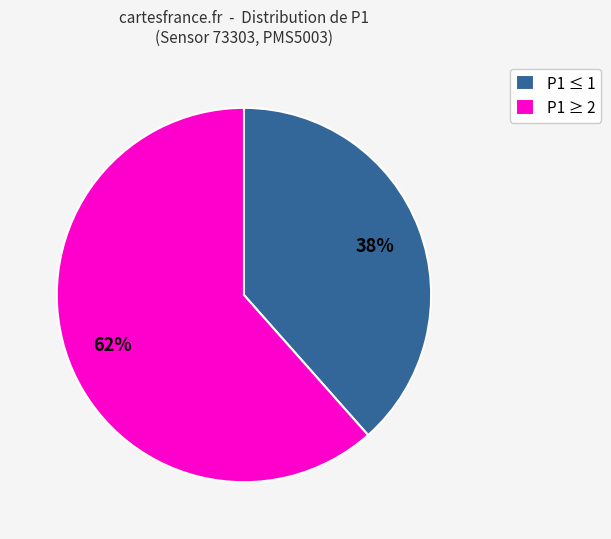

What percentage is the P1 ≤ 1 slice, to the nearest percent?

38%